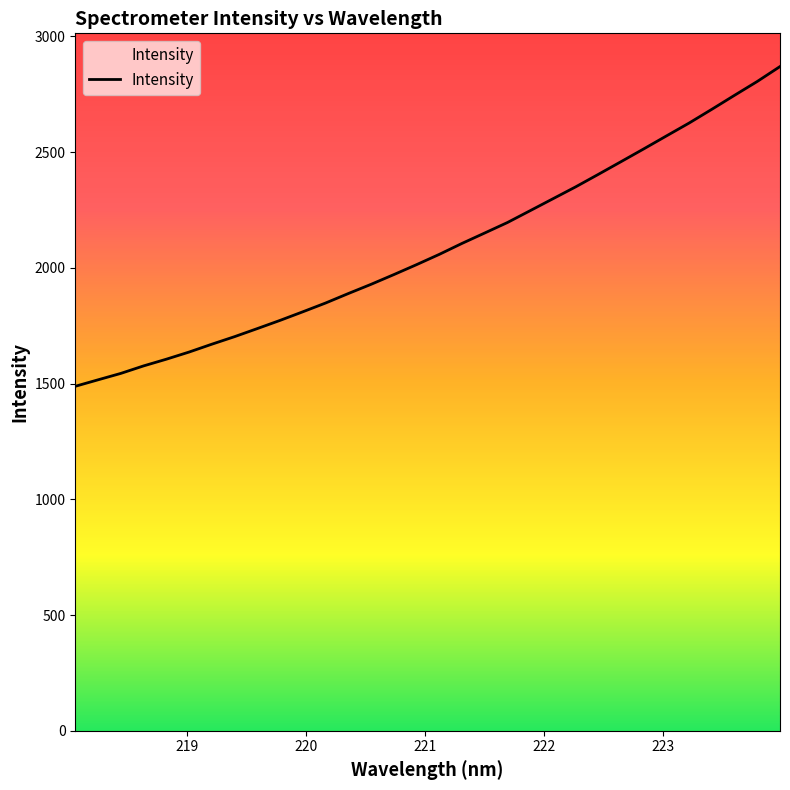

What is the maximum value shown in the chart?

2869.8